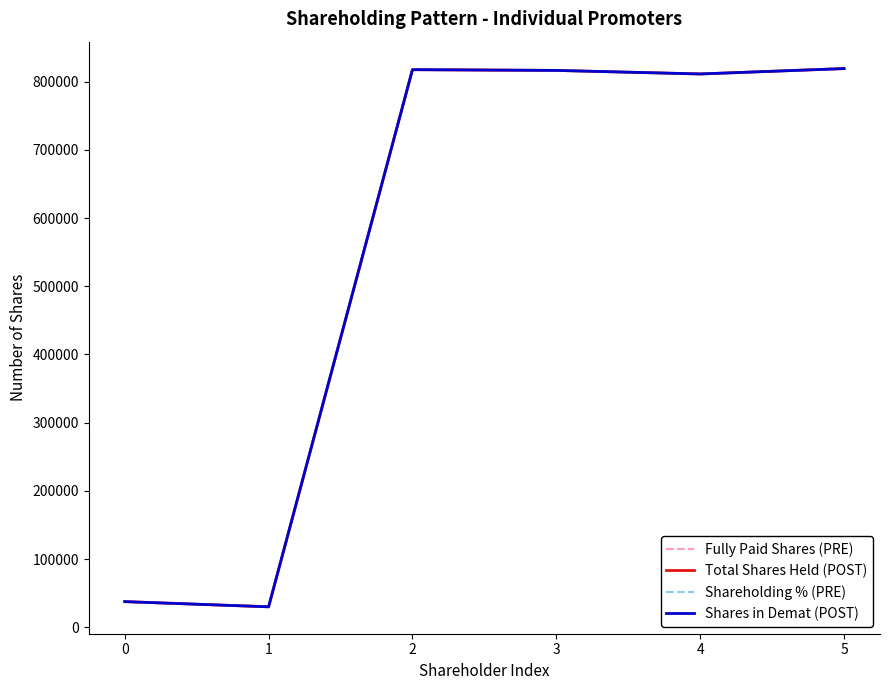

Where does the Shares in Demat (POST) series first go above 816301?

2